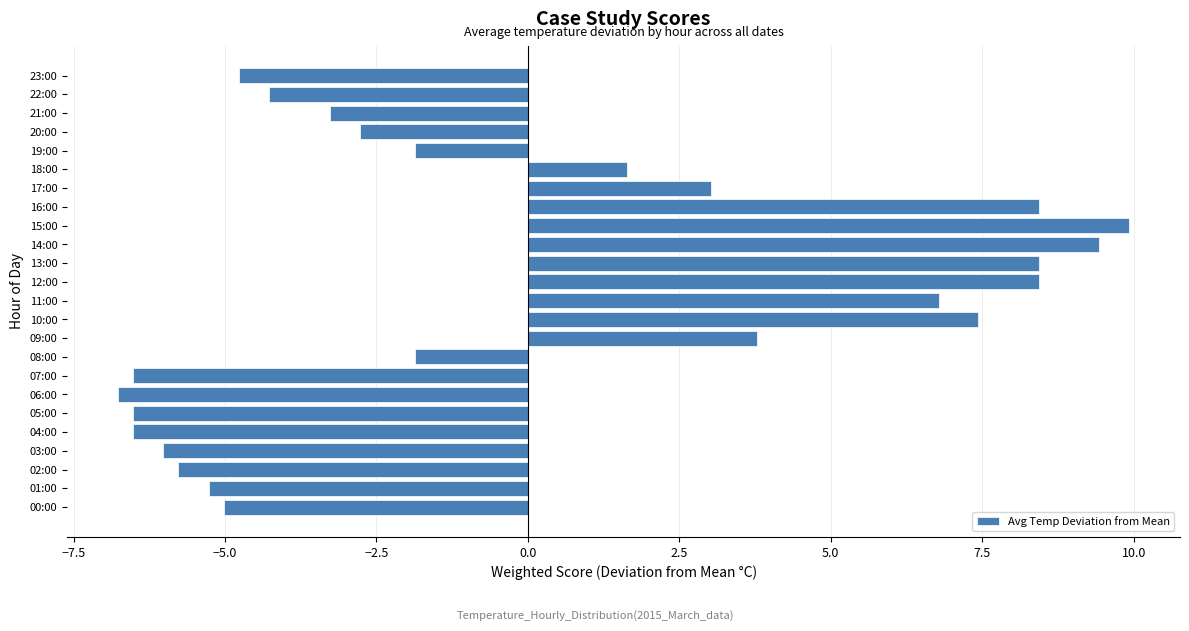

The chart shows a value of 3.0 at 17:00. True or false?

True